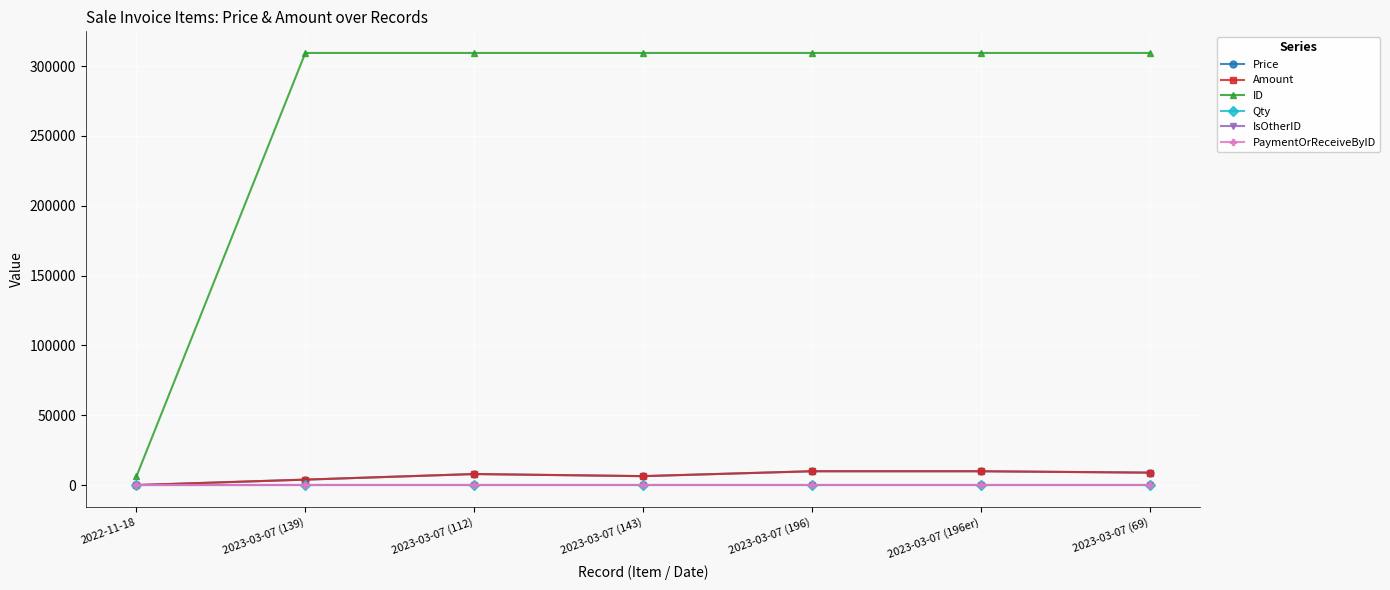

What is the difference between the Amount values at 2023-03-07 (139) and 2023-03-07 (196)?

6000